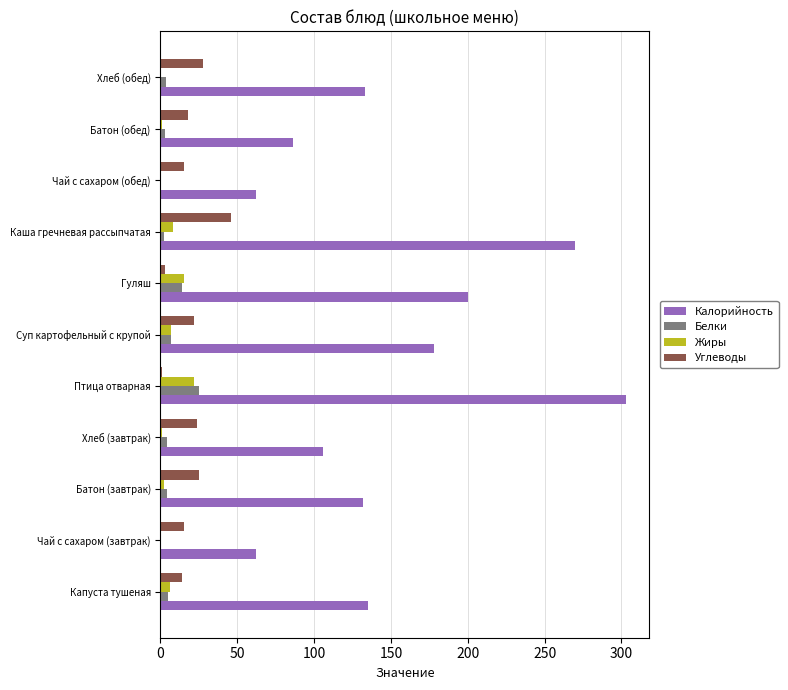

What is the total value across all series at Чай с сахаром (завтрак)?

77.0